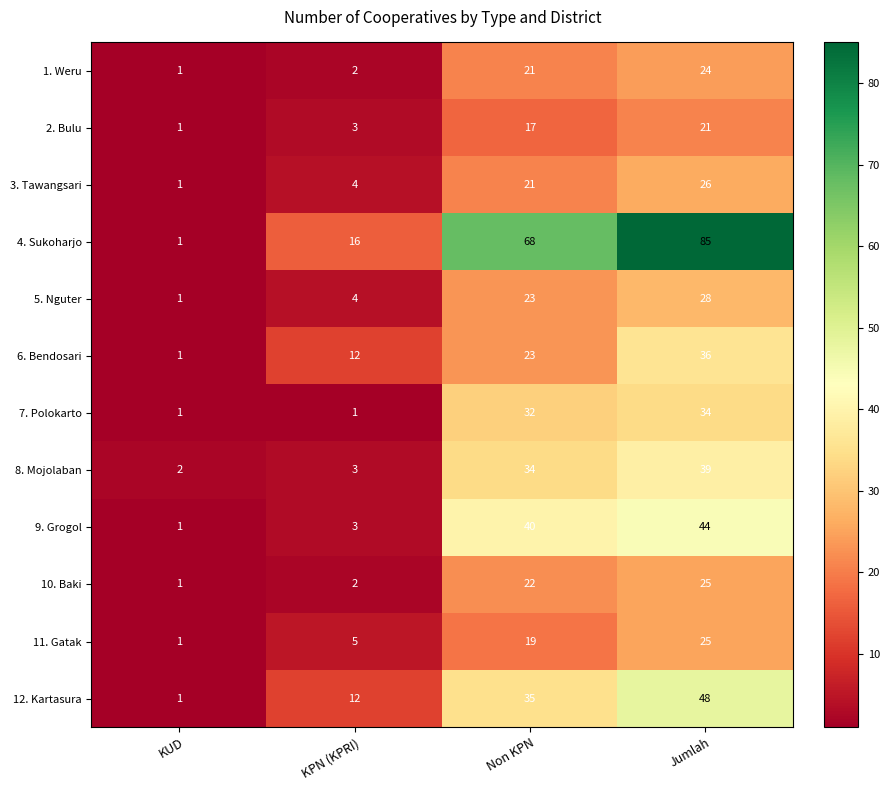

The 11. Gatak series shows 5 at KPN (KPRI). True or false?

True